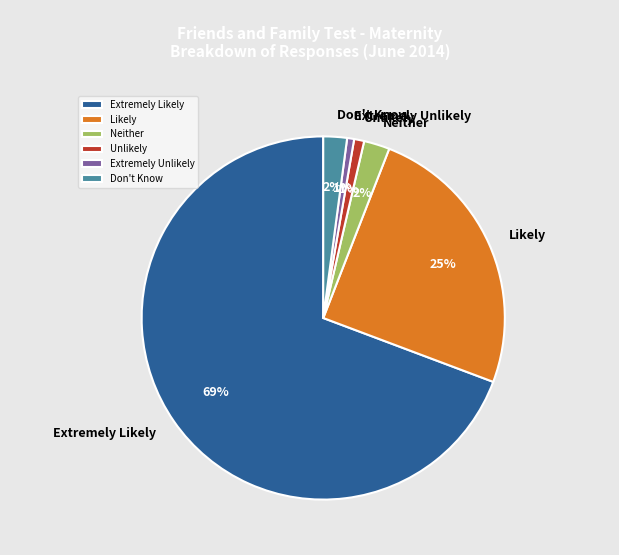

To the nearest percent, what is the average slice percentage?

17%